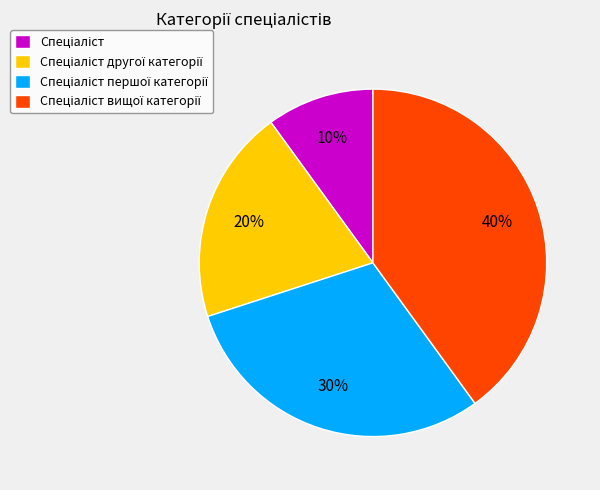

How many slices are in this pie chart?

4